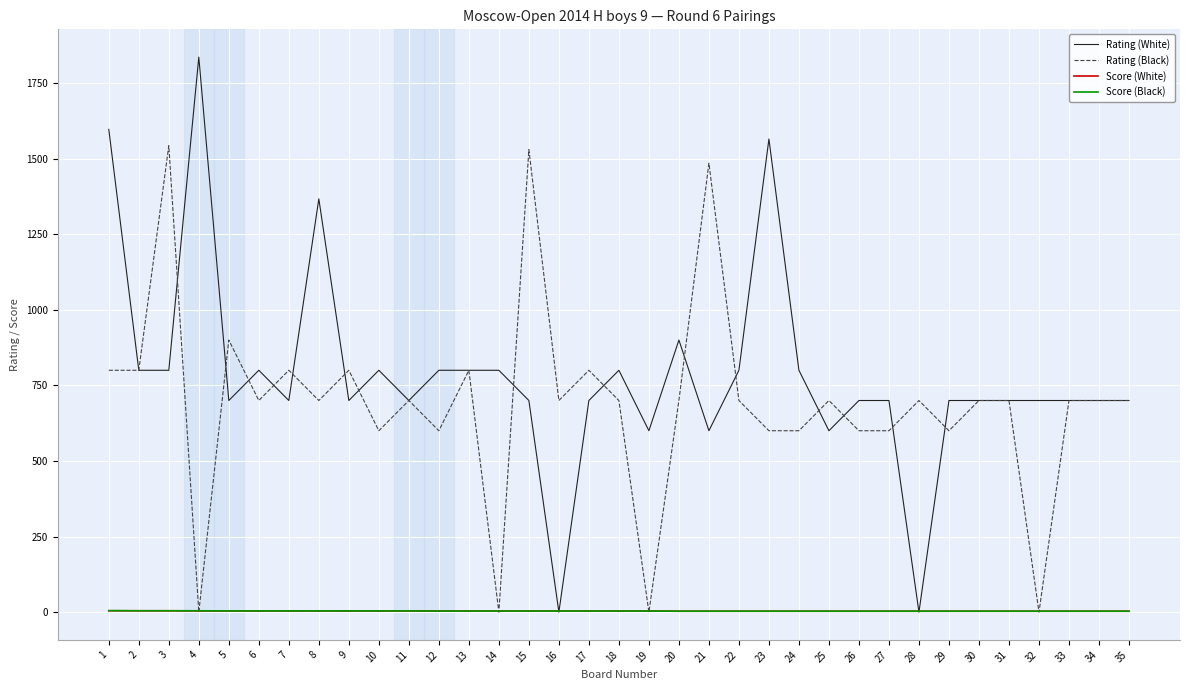

What is the maximum value shown in the chart?

1836.0